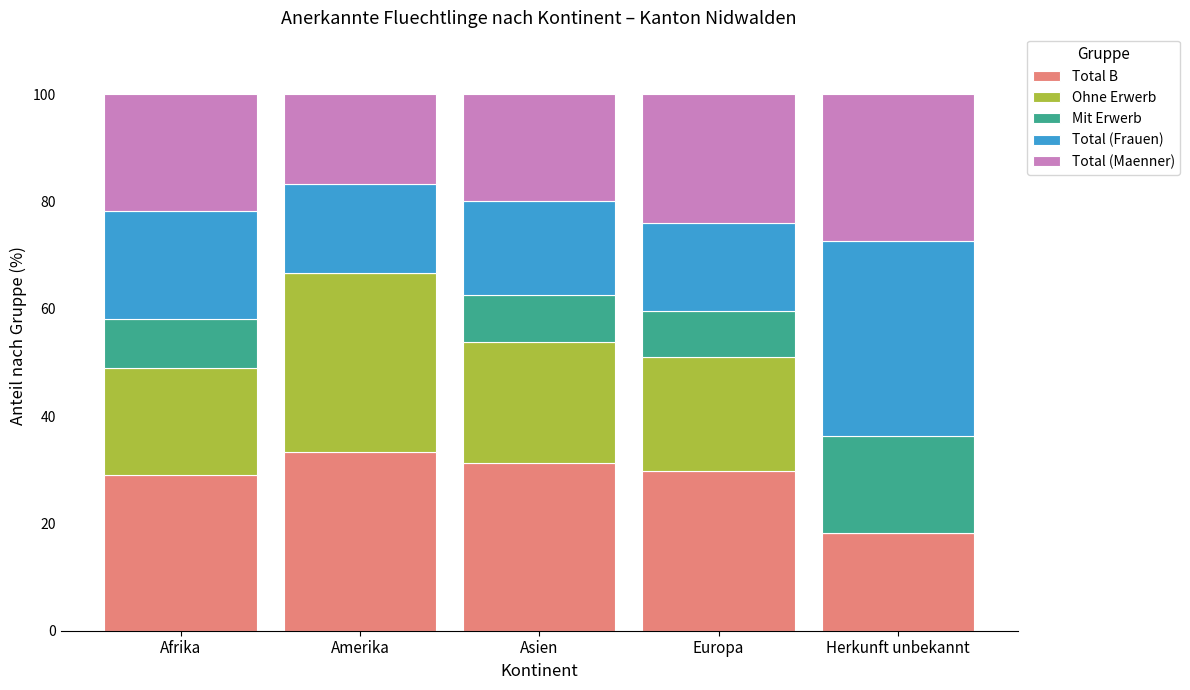

What is the total value across all series at Afrika?

100.0